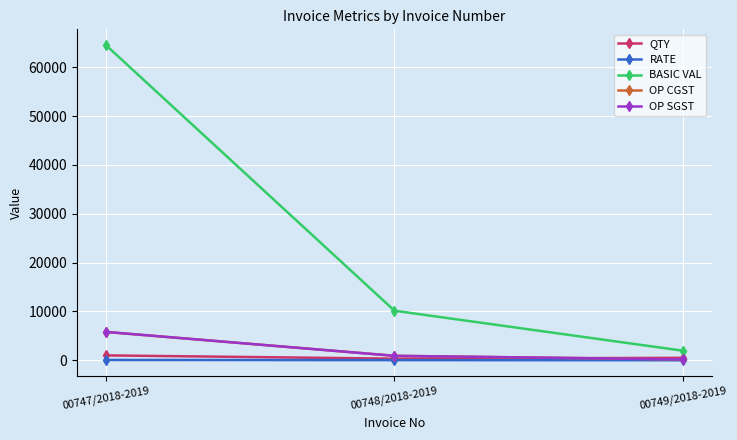

Reading left to right, list all the values displayed in this chart.

QTY: 00747/2018-2019=1000.0	00748/2018-2019=330.0	00749/2018-2019=500.0
RATE: 00747/2018-2019=64.5	00748/2018-2019=30.8	00749/2018-2019=3.9
BASIC VAL: 00747/2018-2019=64550.0	00748/2018-2019=10147.5	00749/2018-2019=1955.0
OP CGST: 00747/2018-2019=5809.5	00748/2018-2019=913.3	00749/2018-2019=175.9
OP SGST: 00747/2018-2019=5809.5	00748/2018-2019=913.3	00749/2018-2019=175.9